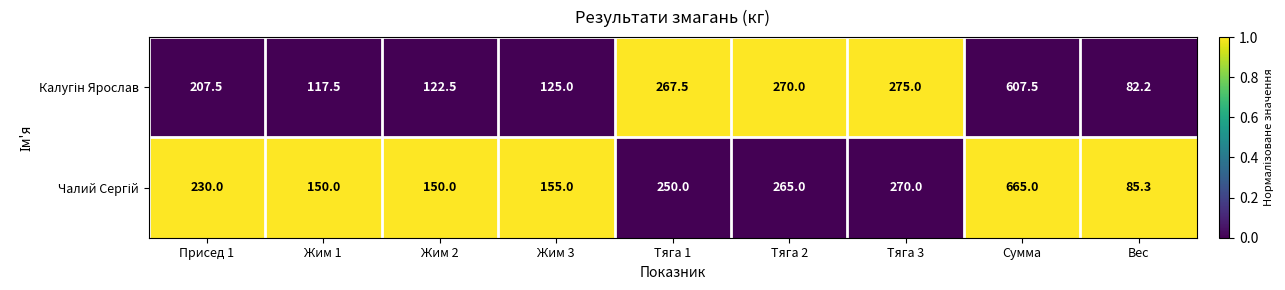

At which category is the sum across all series the highest?

Сумма